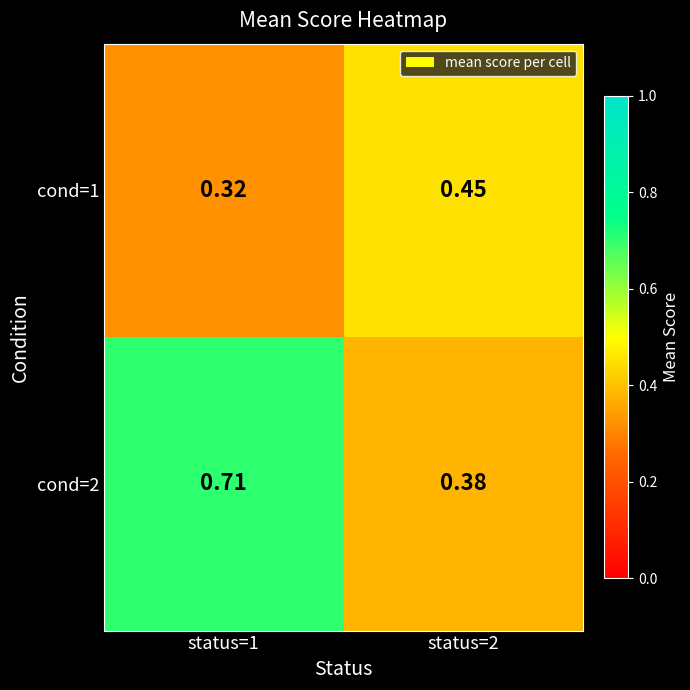

Is the value of cond=1 at status=1 greater than the value of cond=2 at status=2?

No